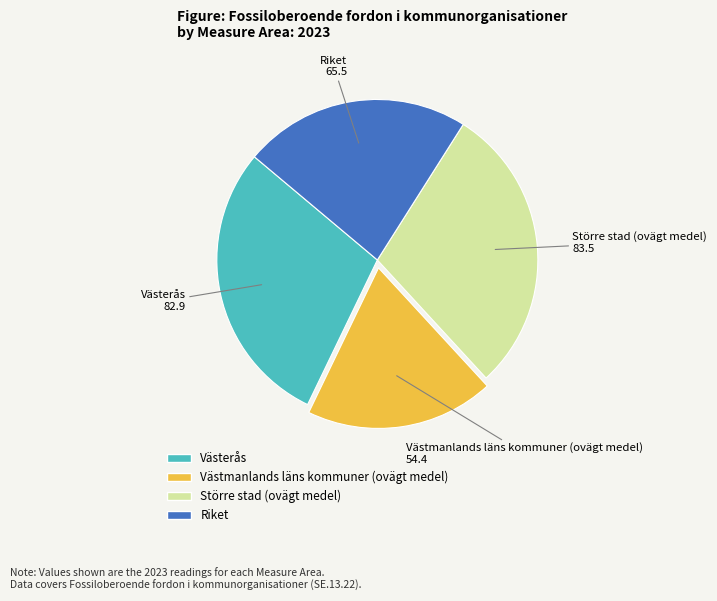

Which slice is the smallest?

Västmanlands läns kommuner (ovägt medel)